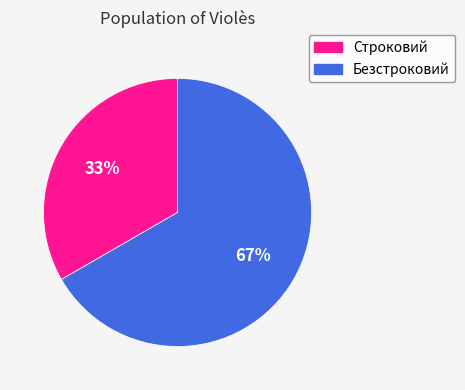

True or false: Строковий accounts for 43% of the total.

False